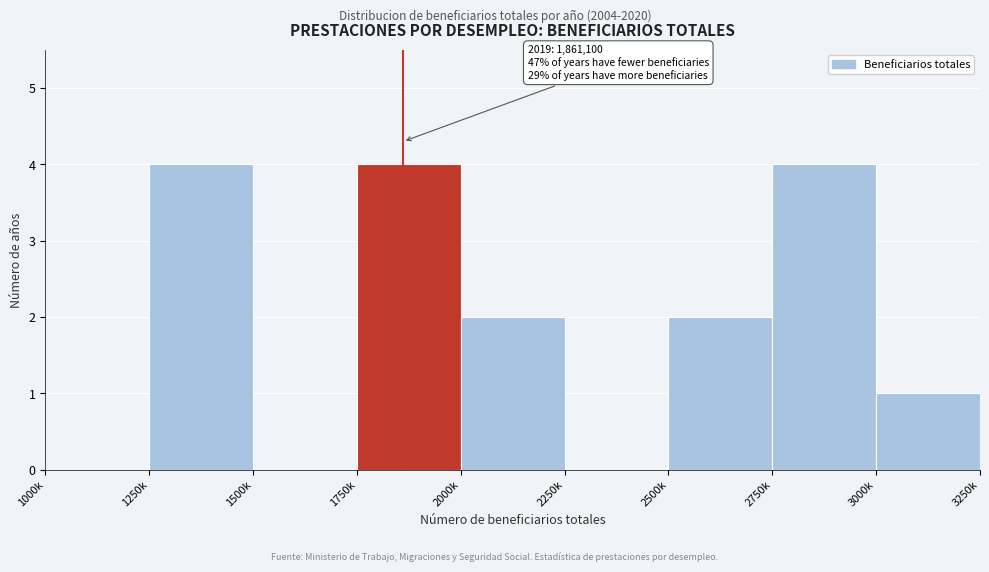

Reading left to right, what are all the values shown in this chart?

1000k=0	1250k=4	1500k=0	1750k=4	2000k=2	2250k=0	2500k=2	2750k=4	3000k=1